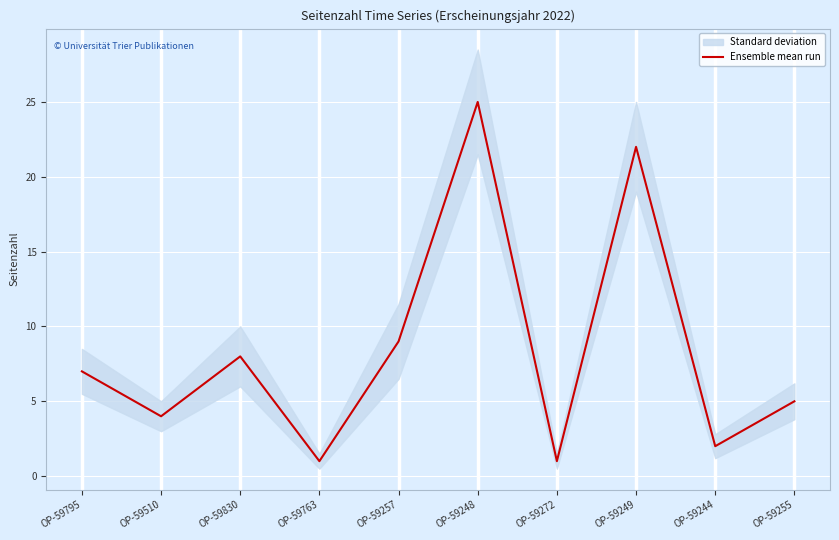

How many interior local valleys (lower than both neighbors) does the data have?

4